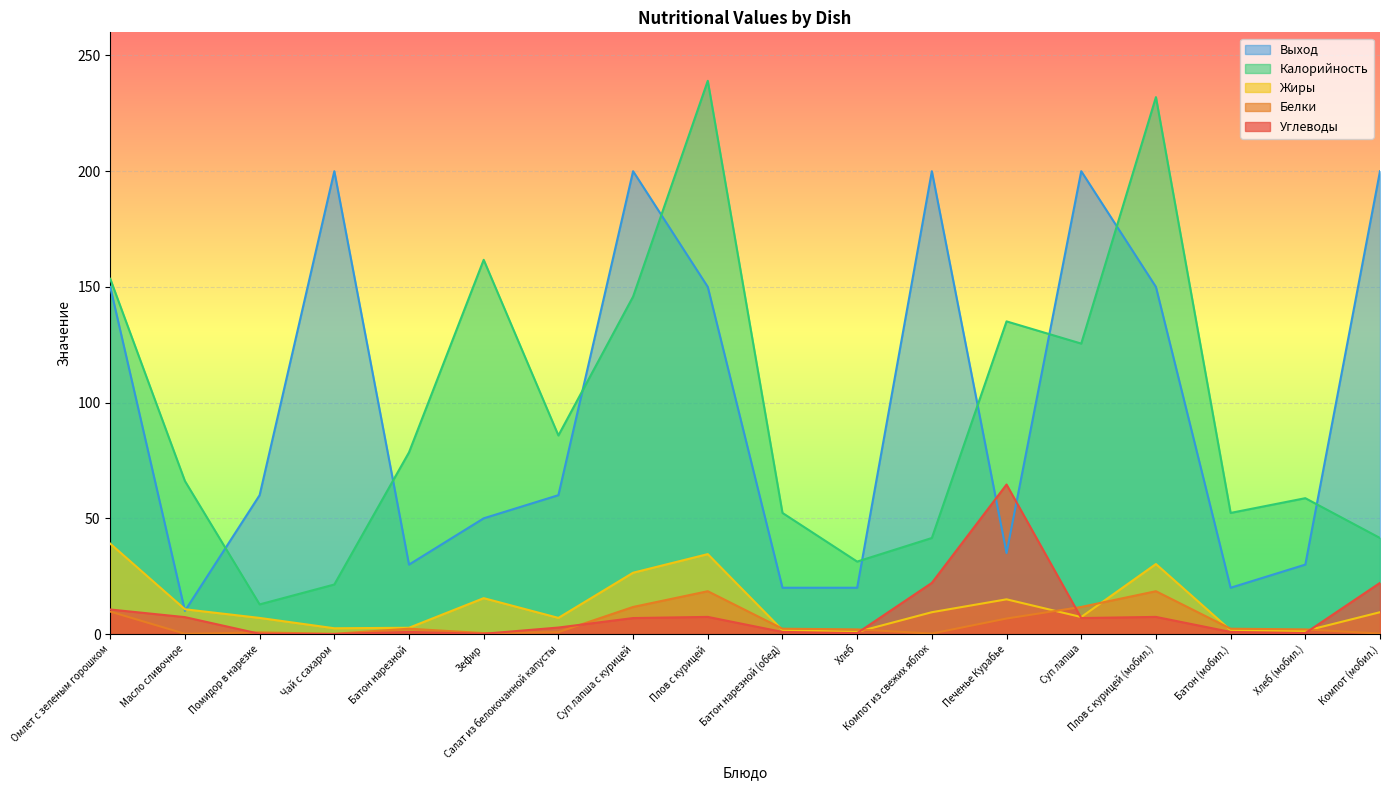

Where do Углеводы and Жиры first cross each other?

Хлеб and Компот из свежих яблок